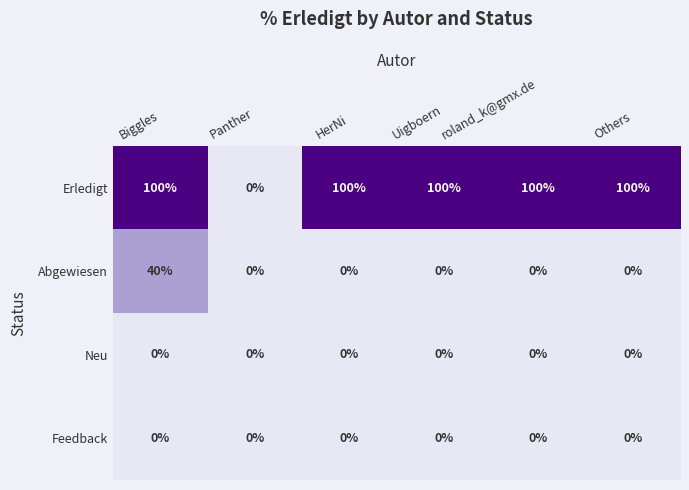

At which category is the sum across all series the highest?

Biggles